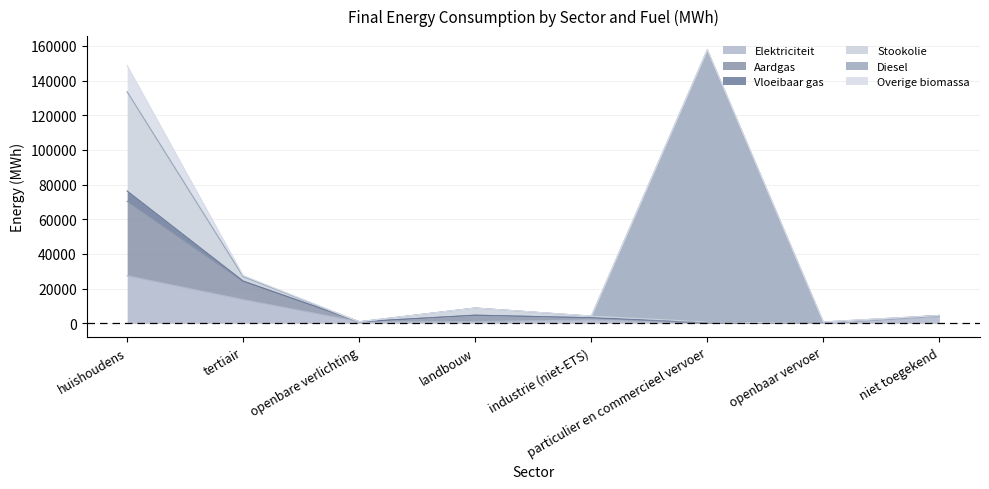

What is the maximum value shown in the chart?

156937.2